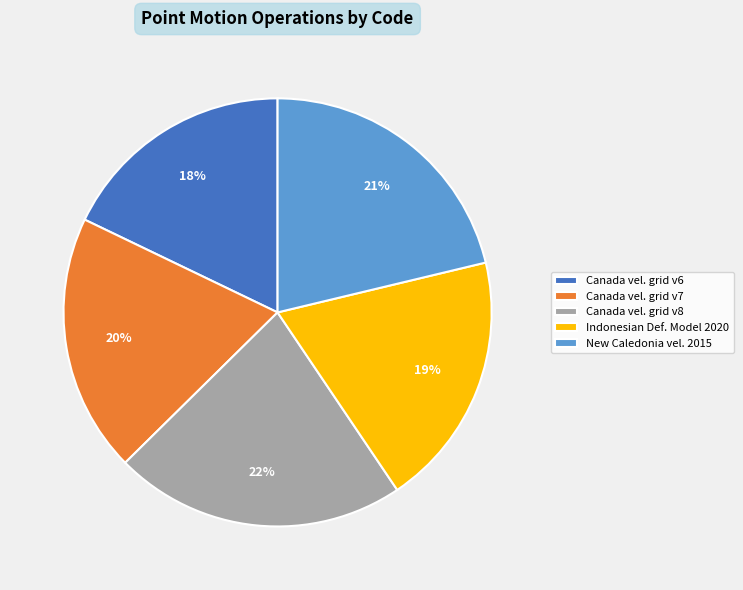

To the nearest percent, what percentage of the pie is Canada vel. grid v8?

22%